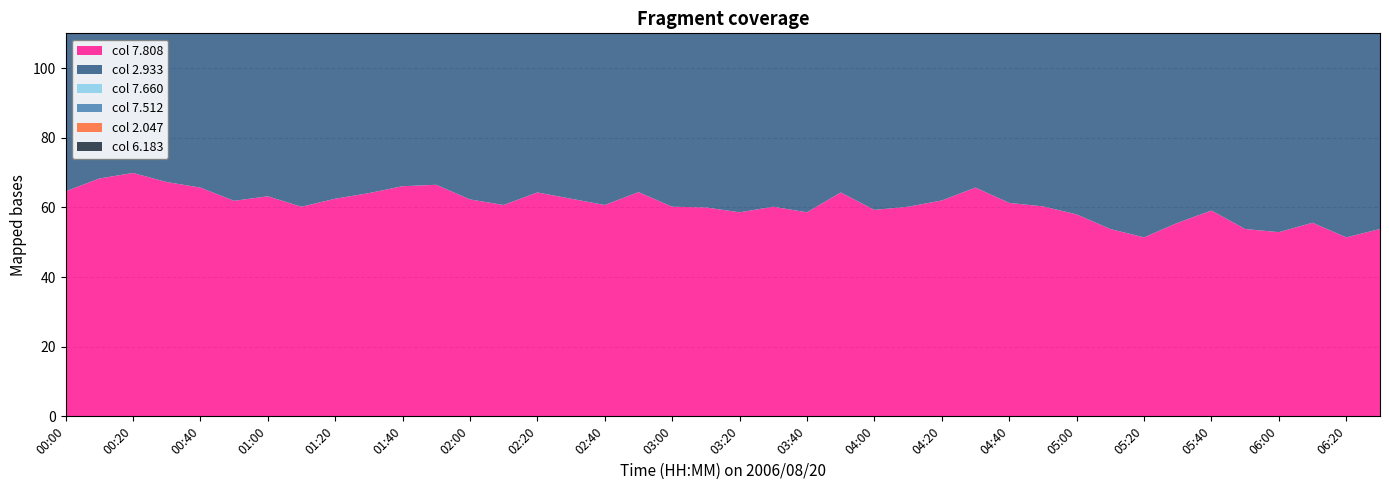

Reading right to left, what are all the values shown in this chart?

7.808: 53.8	51.4	55.6	52.9	53.8	59.1	55.6	51.4	53.8	58.0	60.3	61.3	65.7	62.0	60.2	59.3	64.3	58.6	60.2	58.6	60.0	60.2	64.4	60.7	62.5	64.3	60.7	62.3	66.5	66.1	64.1	62.5	60.2	63.2	61.9	65.7	67.3	69.9	68.3	64.6
2.933: 76.0	73.4	74.8	78.9	83.5	84.9	84.2	83.7	81.1	78.9	81.5	76.7	81.3	76.8	75.9	79.4	85.0	86.3	85.7	85.1	85.0	83.0	81.7	83.5	84.9	83.6	83.7	84.2	83.6	84.1	81.1	81.2	81.8	83.2	82.3	82.5	82.2	80.9	84.0	82.5
7.660: 57.2	57.5	56.6	57.0	61.3	60.2	58.8	61.9	58.8	59.2	58.8	65.7	57.3	61.9	62.8	60.2	59.6	60.7	57.1	58.1	59.0	62.8	60.7	58.4	56.8	55.3	56.7	58.8	59.4	57.0	60.2	58.1	52.8	52.9	51.5	57.7	70.7	68.4	67.1	66.2
7.512: 46.2	43.6	41.3	47.2	51.5	52.3	42.7	53.2	59.2	54.5	55.2	61.2	55.1	59.4	63.4	53.6	60.7	61.5	61.6	59.3	60.7	59.0	55.1	53.2	52.3	55.2	56.7	59.3	57.3	58.1	59.2	59.4	57.1	52.3	50.4	50.6	55.2	54.7	55.7	56.2
2.047: 59.9	60.5	61.1	58.4	57.6	61.9	60.3	60.4	61.8	57.2	54.2	54.7	60.6	57.9	48.2	53.2	57.9	57.0	55.5	52.4	54.4	47.3	49.7	57.8	58.0	47.1	44.1	51.5	57.9	50.9	50.9	52.4	47.6	51.3	54.6	55.1	53.0	51.0	53.9	53.5
6.183: 72.3	74.3	71.2	69.4	64.7	59.8	61.8	64.7	66.3	61.8	60.2	63.1	68.1	63.1	63.1	64.5	71.9	68.7	72.4	71.5	71.9	74.3	73.7	68.8	73.2	70.2	67.9	70.0	68.5	70.5	71.6	72.9	70.7	75.0	82.0	77.9	73.5	72.9	71.7	73.4